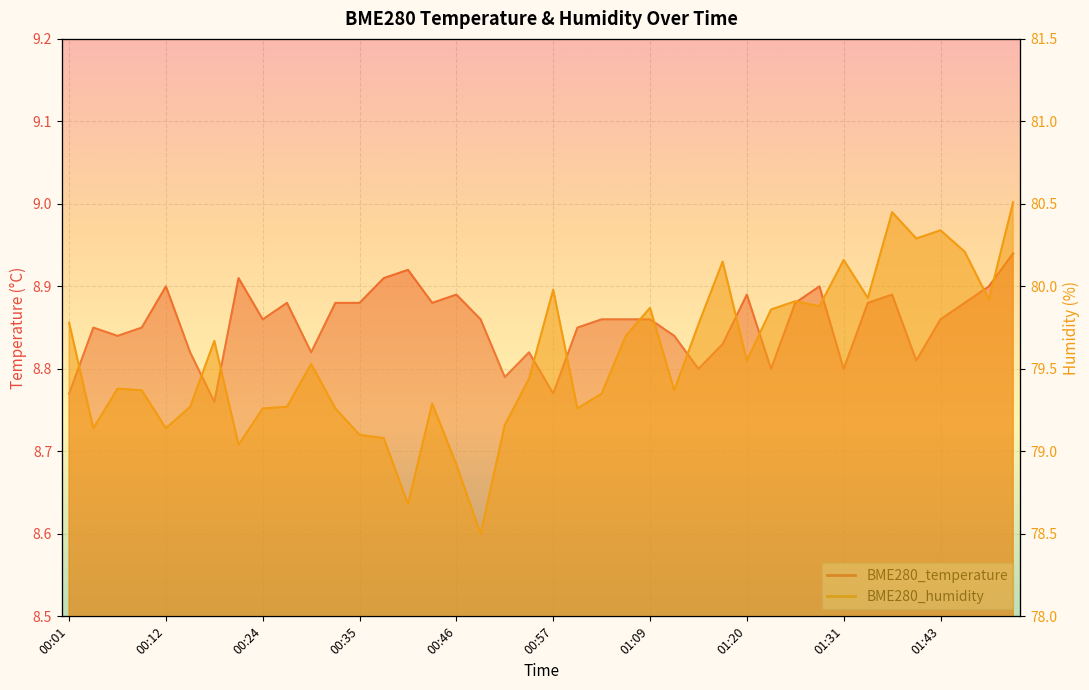

What is the sum of the BME280_temperature values at 01:11 and 01:03?

17.7